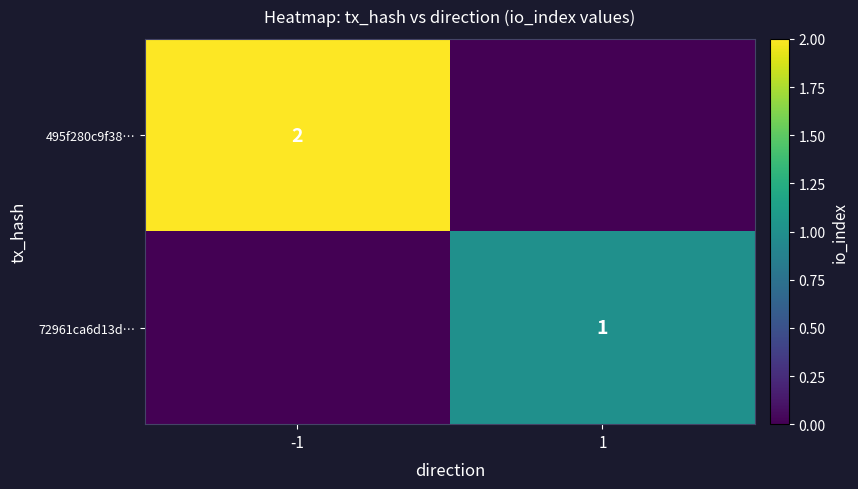

Which has a higher value, 1 or -1?

-1